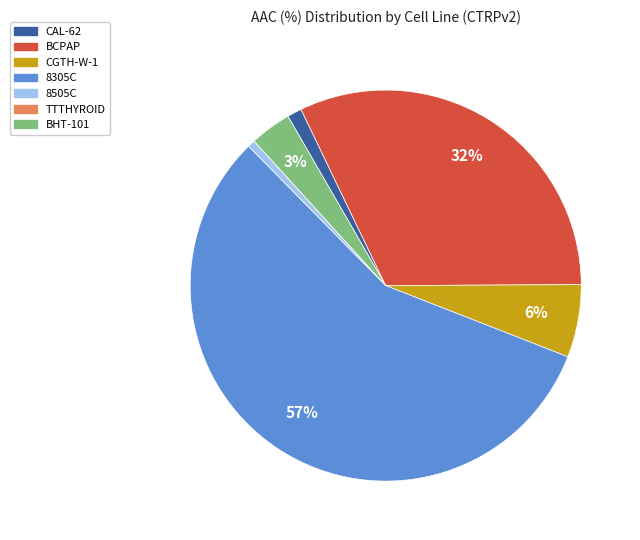

To the nearest percent, what portion does 8305C represent?

57%